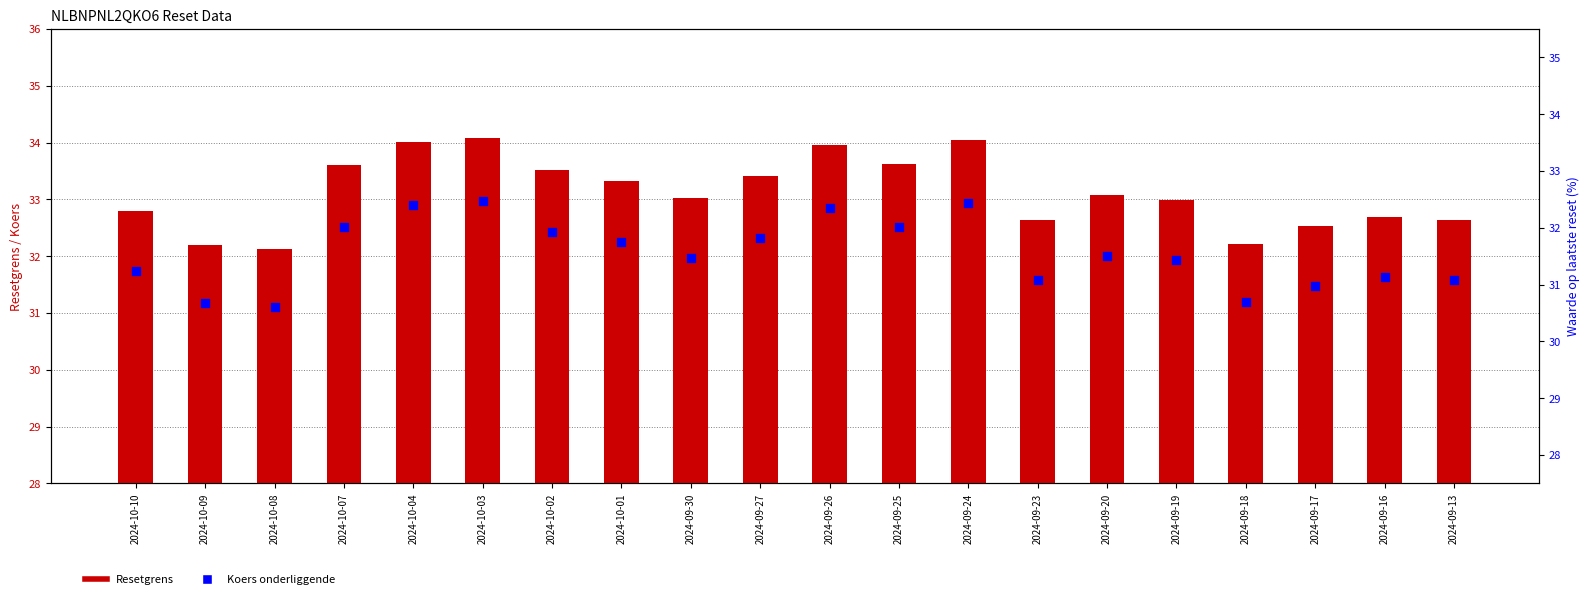

Is the value of Resetgrens at 2024-09-25 greater than the value of Koers onderliggende at 2024-10-08?

Yes